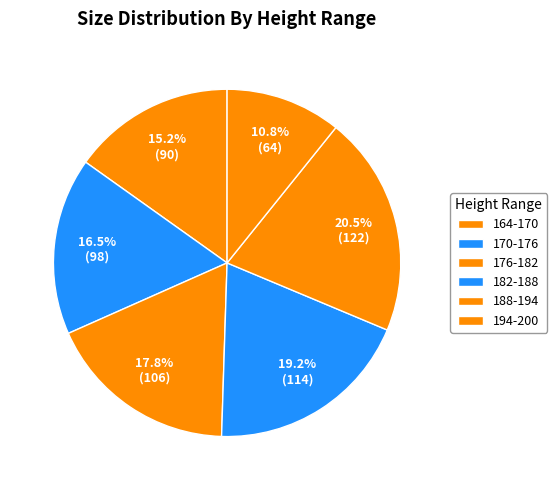

What percentage is the 176-182 slice, to the nearest percent?

18%